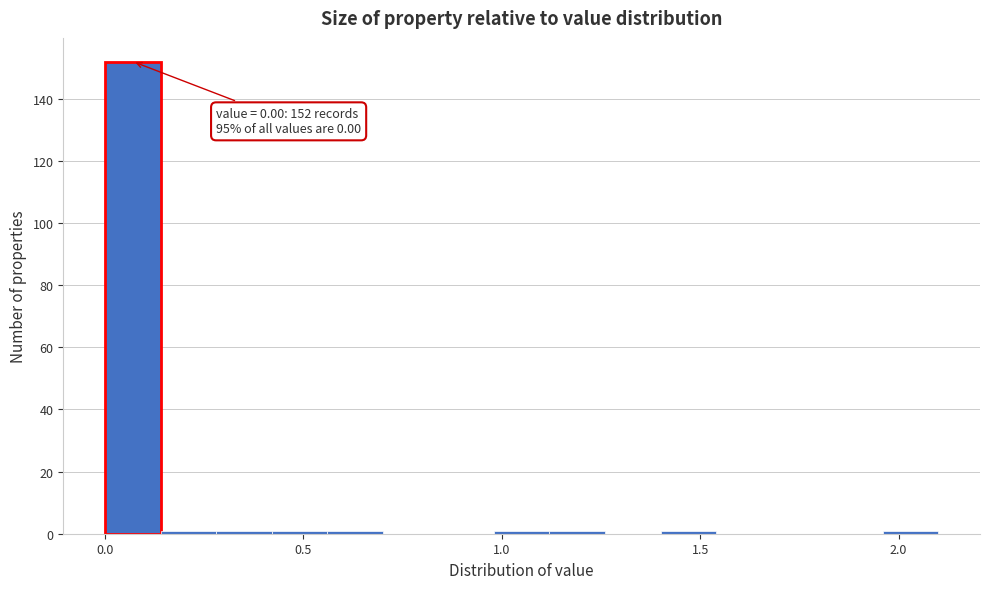

Read against the x-axis, roughly where is the centre of the tallest bar?

0.05